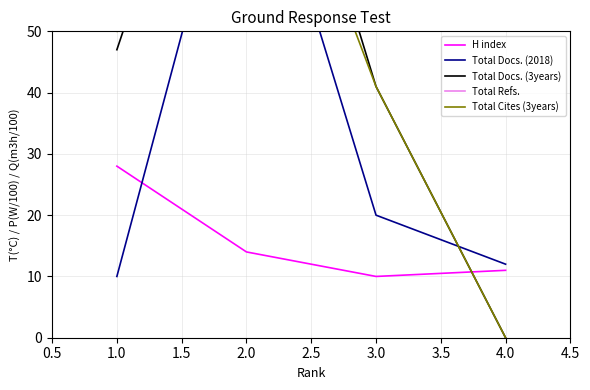

The H index series shows 22 at 2.0. True or false?

False